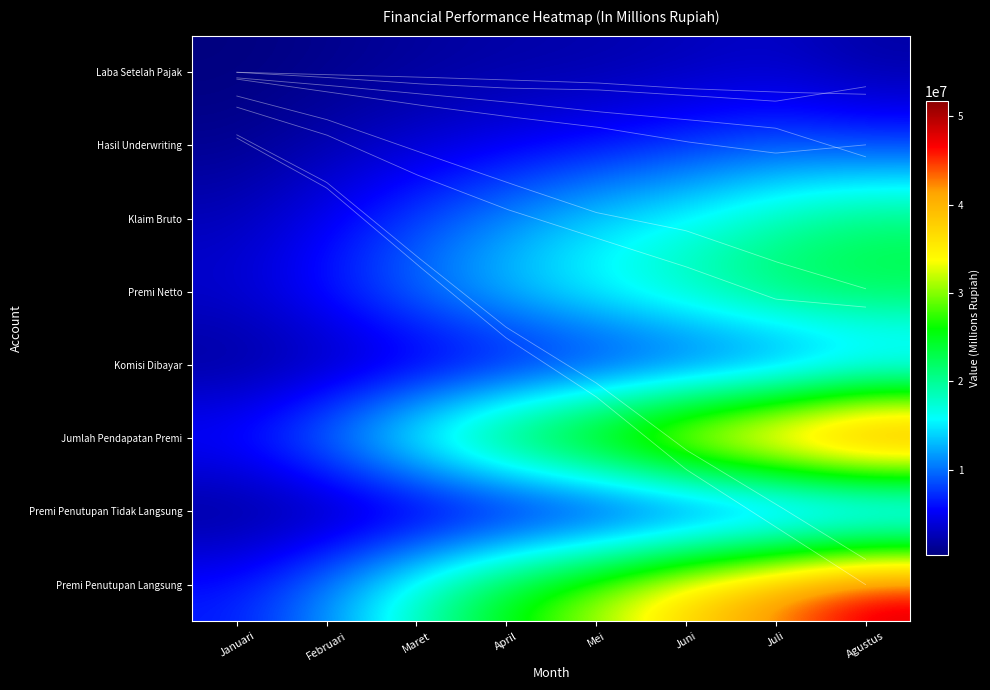

What is the minimum value shown in the chart?

317145.8